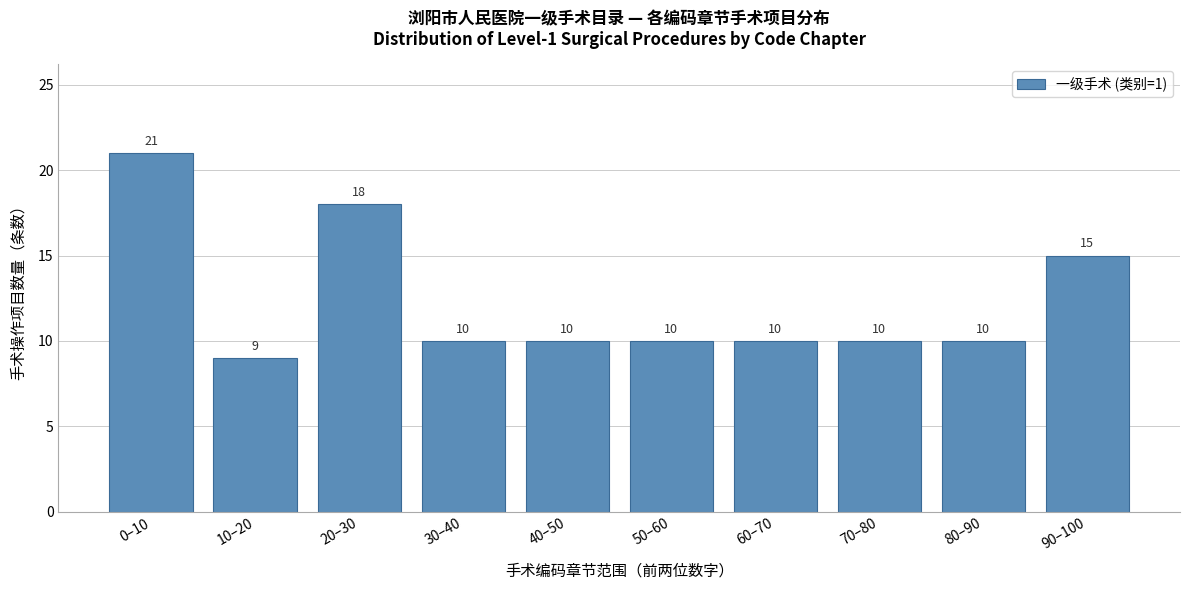

Reading right to left, what are all the values shown in this chart?

90–100=15	80–90=10	70–80=10	60–70=10	50–60=10	40–50=10	30–40=10	20–30=18	10–20=9	0–10=21